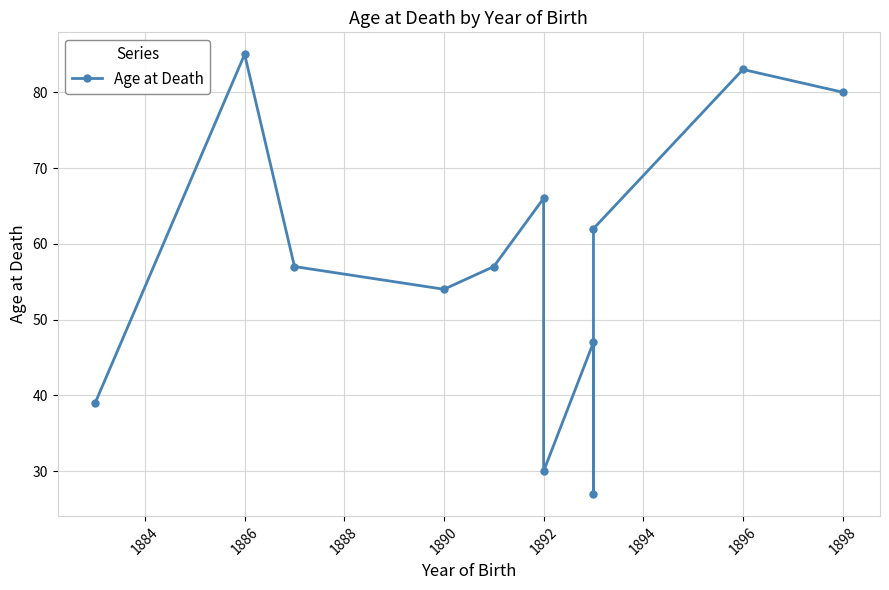

How many lines are shown in the chart?

1